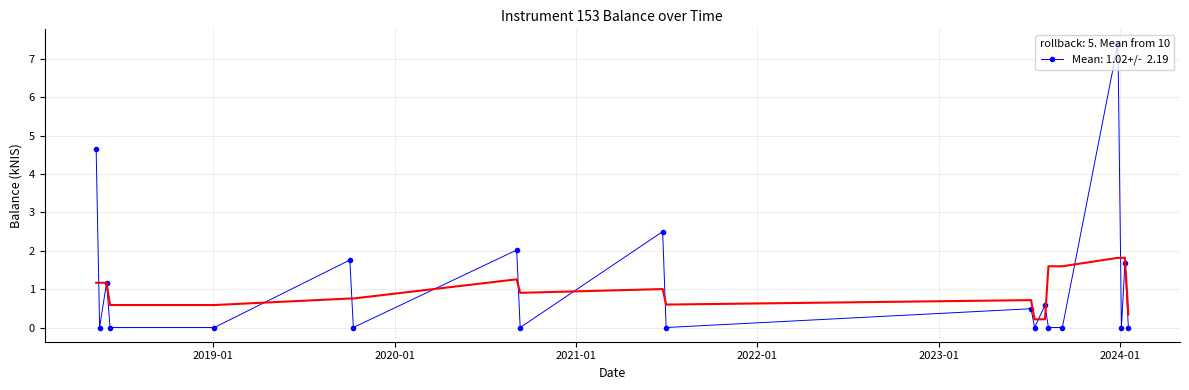

Count the number of values greater than 0.

9